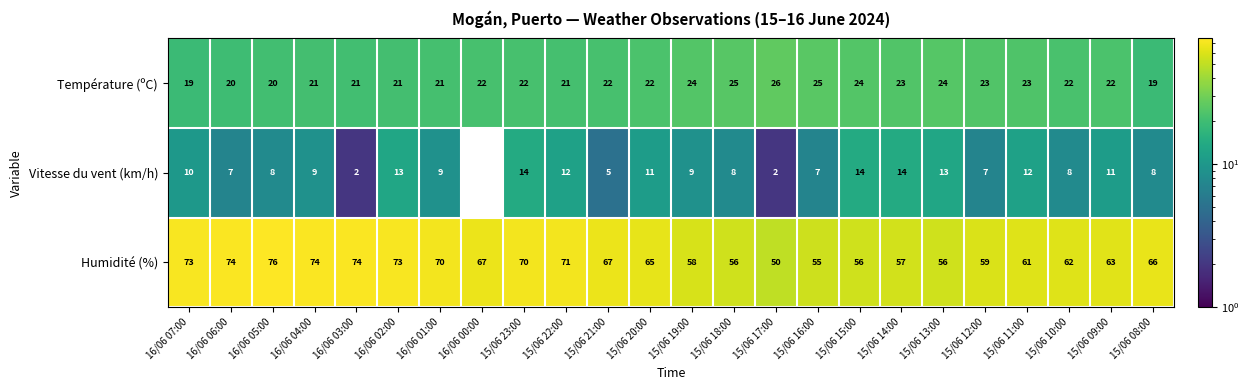

What is the total value across all series at 15/06 09:00?

96